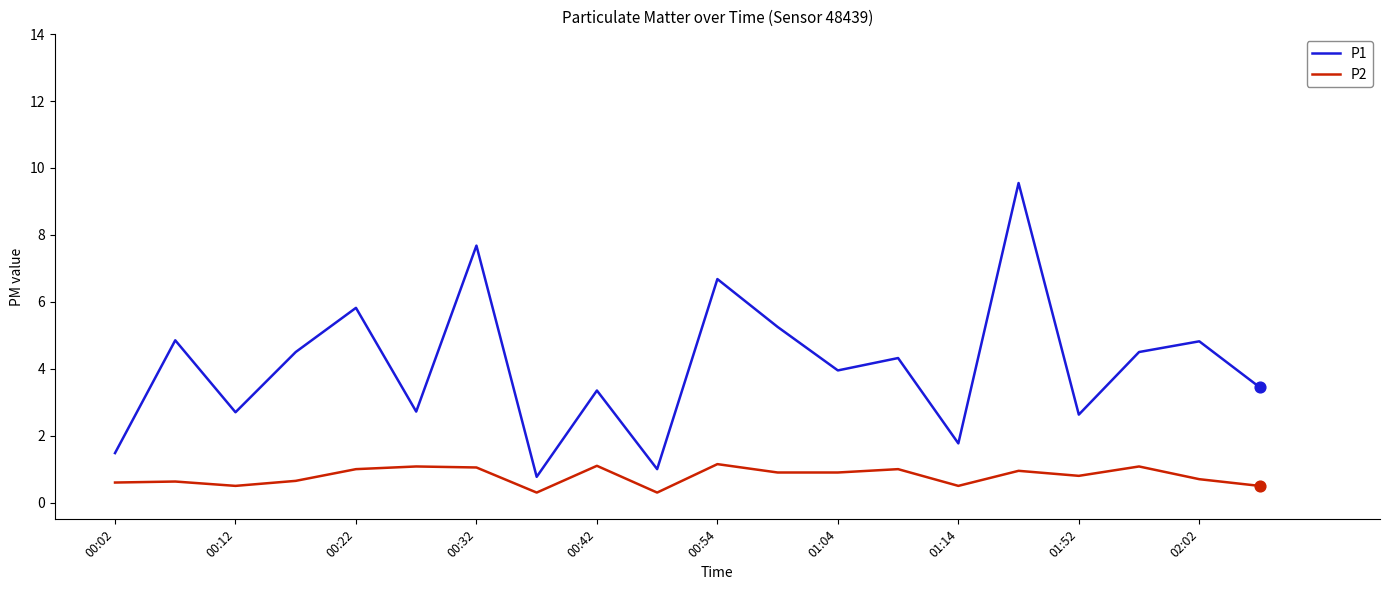

Rank the series by their average value, from highest to lowest.

P1, P2